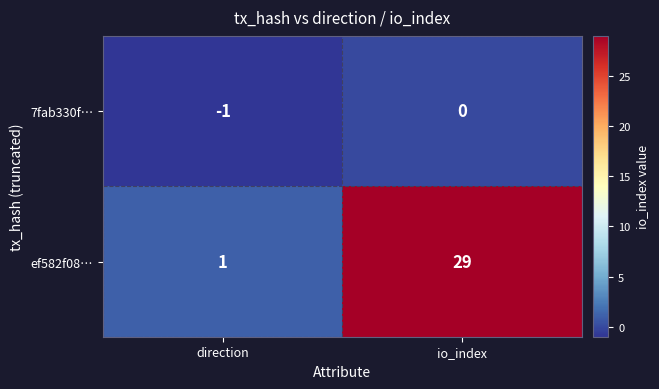

True or false: 7fab330f… has a value of 0 at io_index.

True